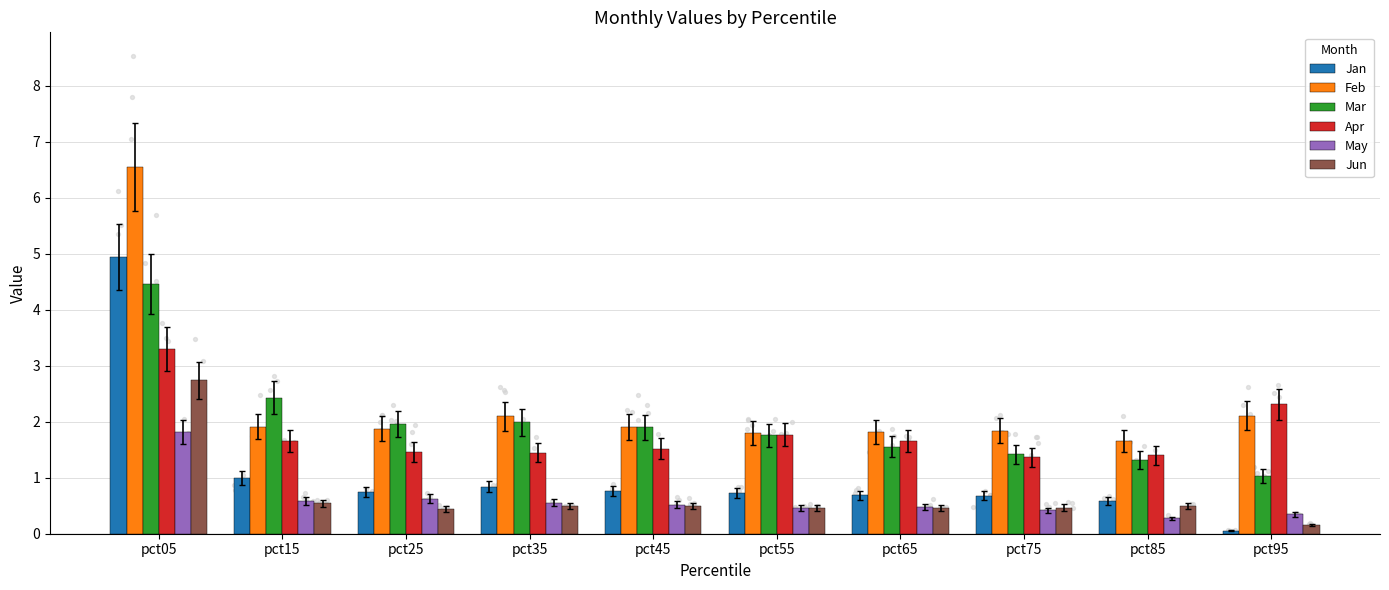

What are all the series names shown in the legend?

Jan, Feb, Mar, Apr, May, Jun